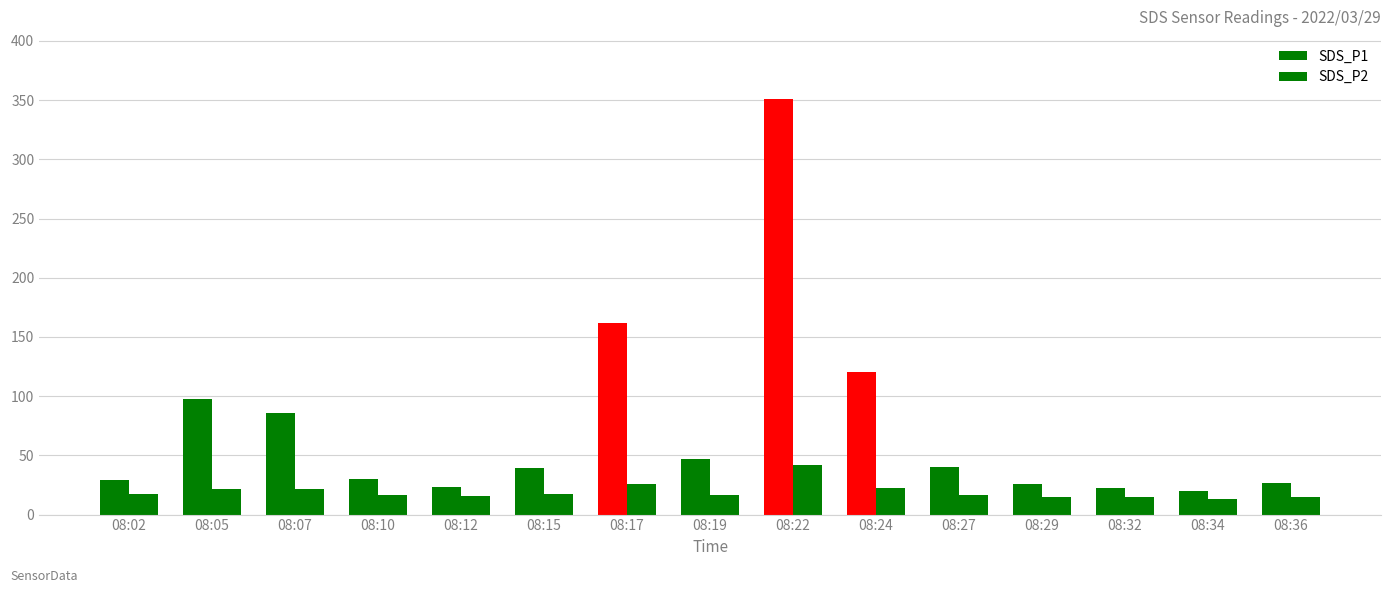

How many categories are shown in the chart?

15